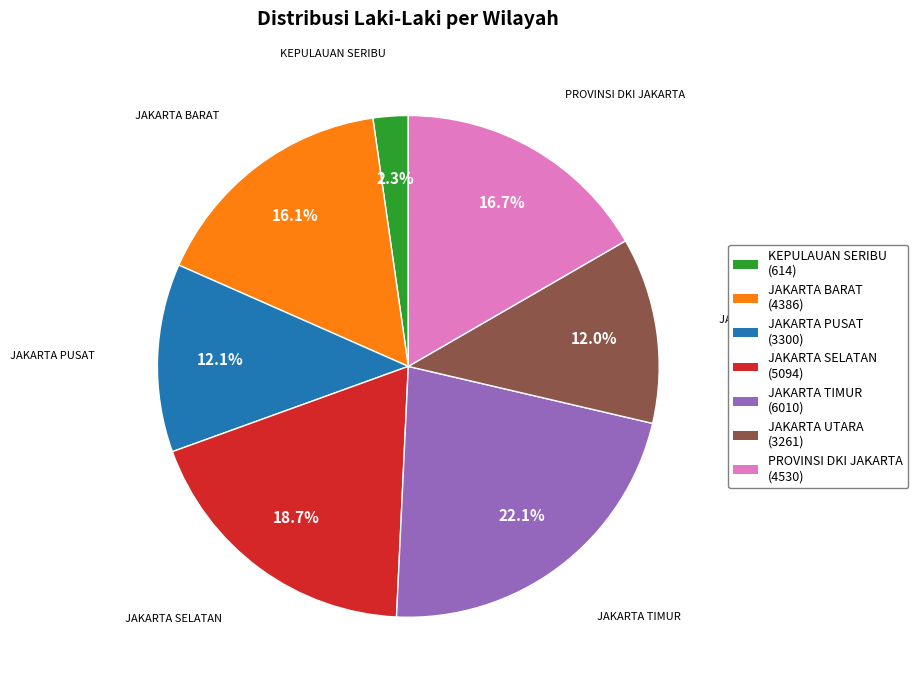

What percentage is the PROVINSI DKI JAKARTA slice, to the nearest percent?

17%